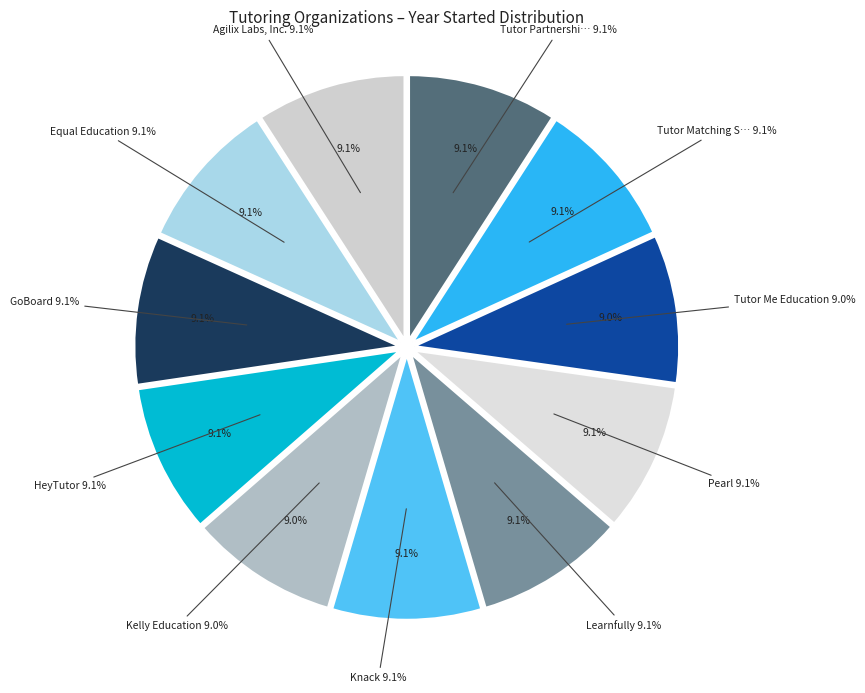

Is it true that Agilix Labs, Inc. is 1% of the pie?

False